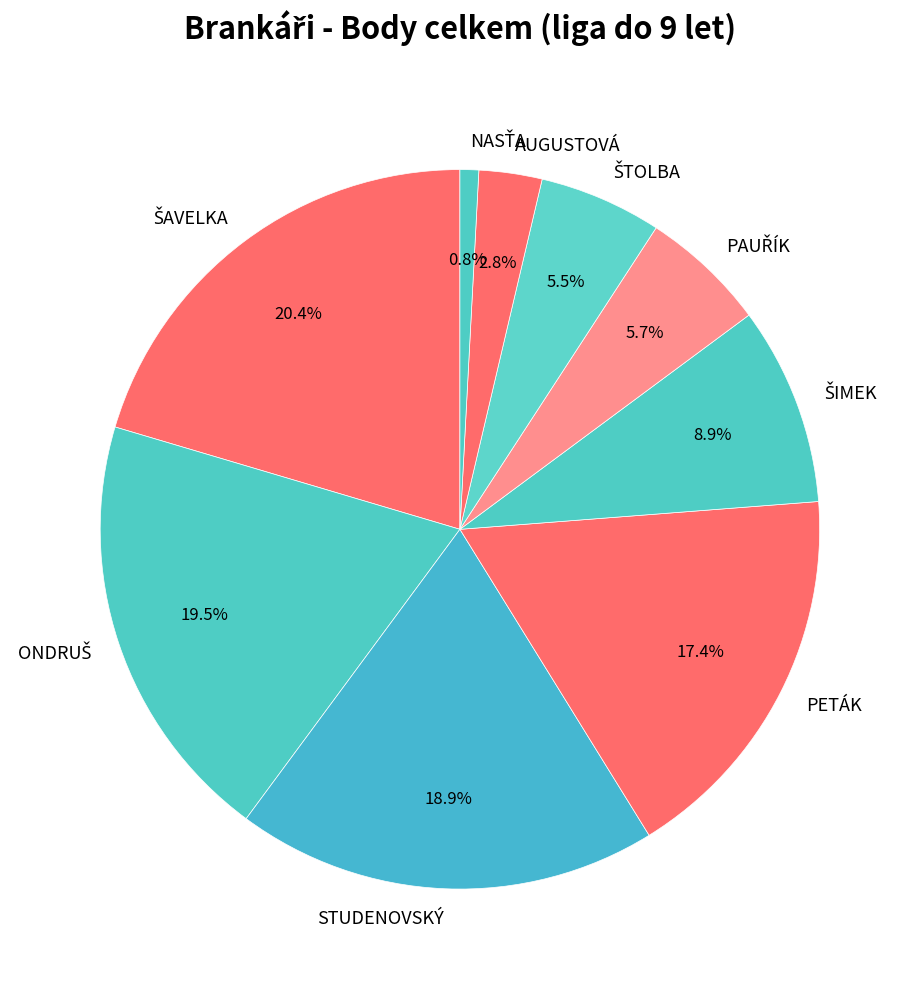

What percentage is NOT represented by AUGUSTOVÁ?

97.2%